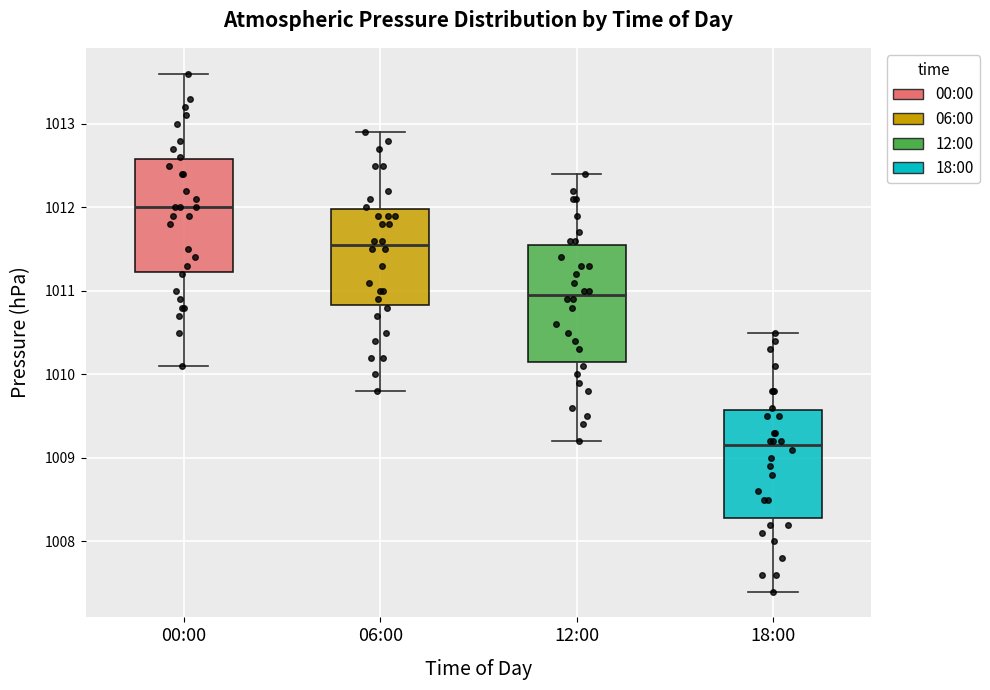

Which box has the lowest median line?

18:00